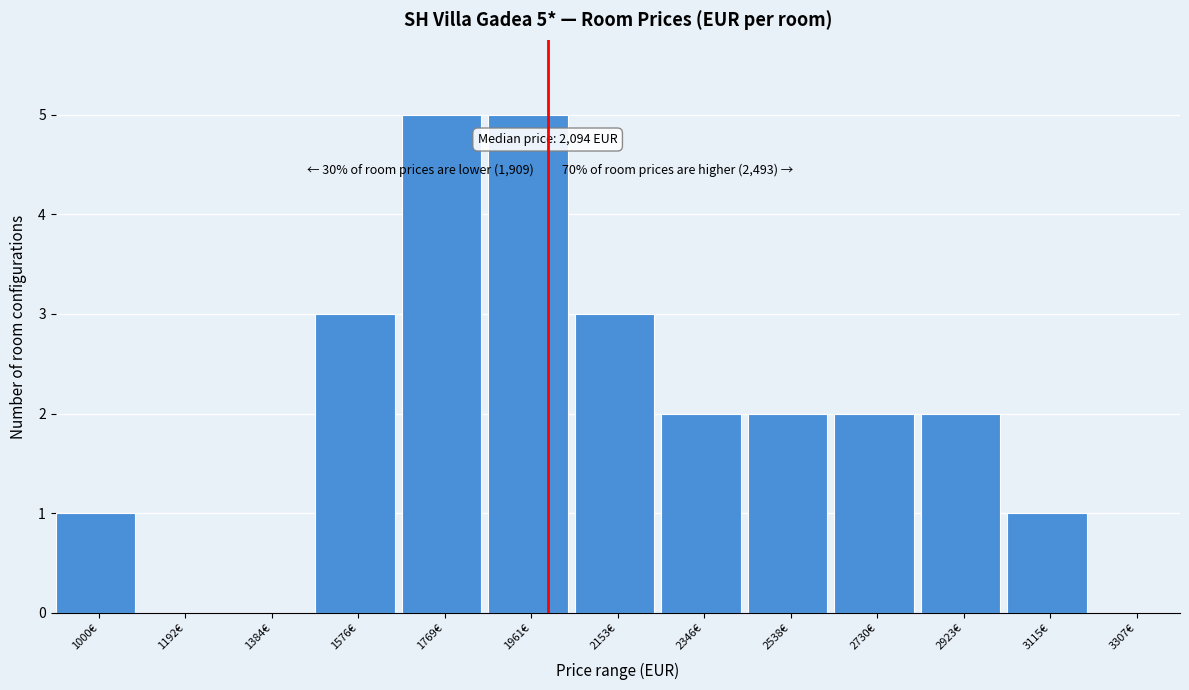

Reading left to right, list all the values displayed in this chart.

1000€=1	1192€=0	1384€=0	1576€=3	1769€=5	1961€=5	2153€=3	2346€=2	2538€=2	2730€=2	2923€=2	3115€=1	3307€=0